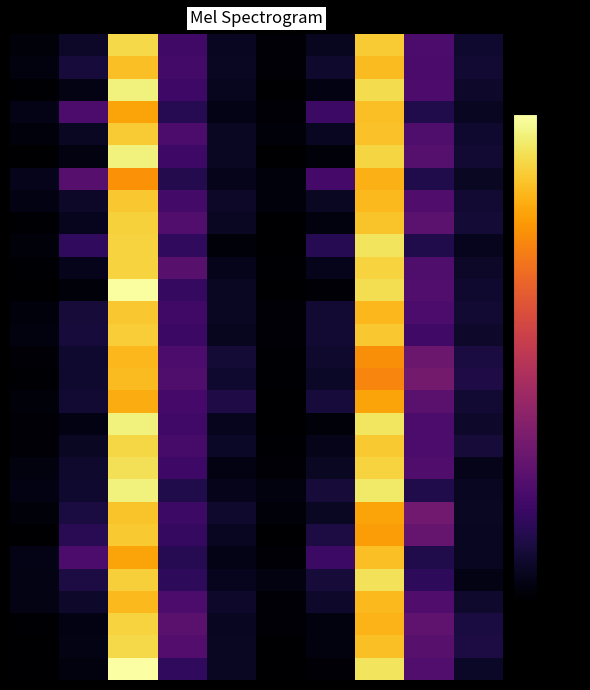

At how many categories does at least one series exceed 5?

8